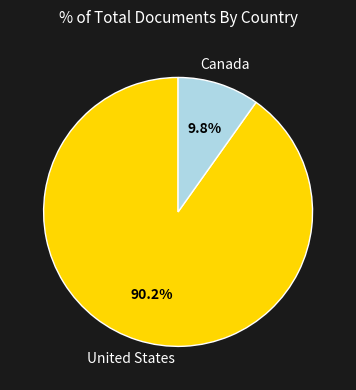

Do Canada and United States together represent more than half of the pie?

Yes